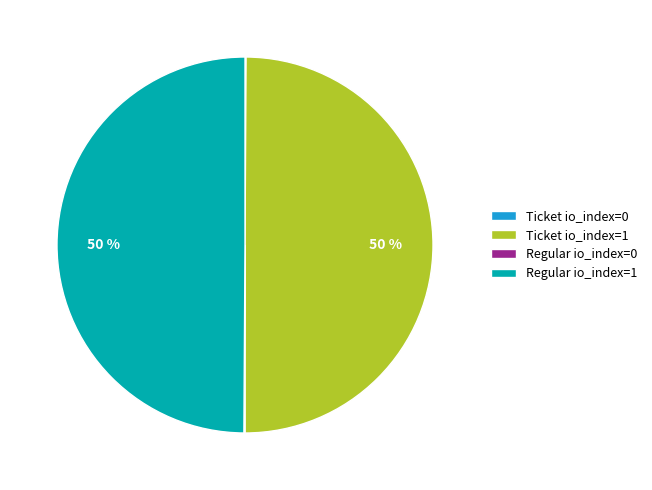

To the nearest percent, what is the difference between the largest and smallest slice percentages?

50%